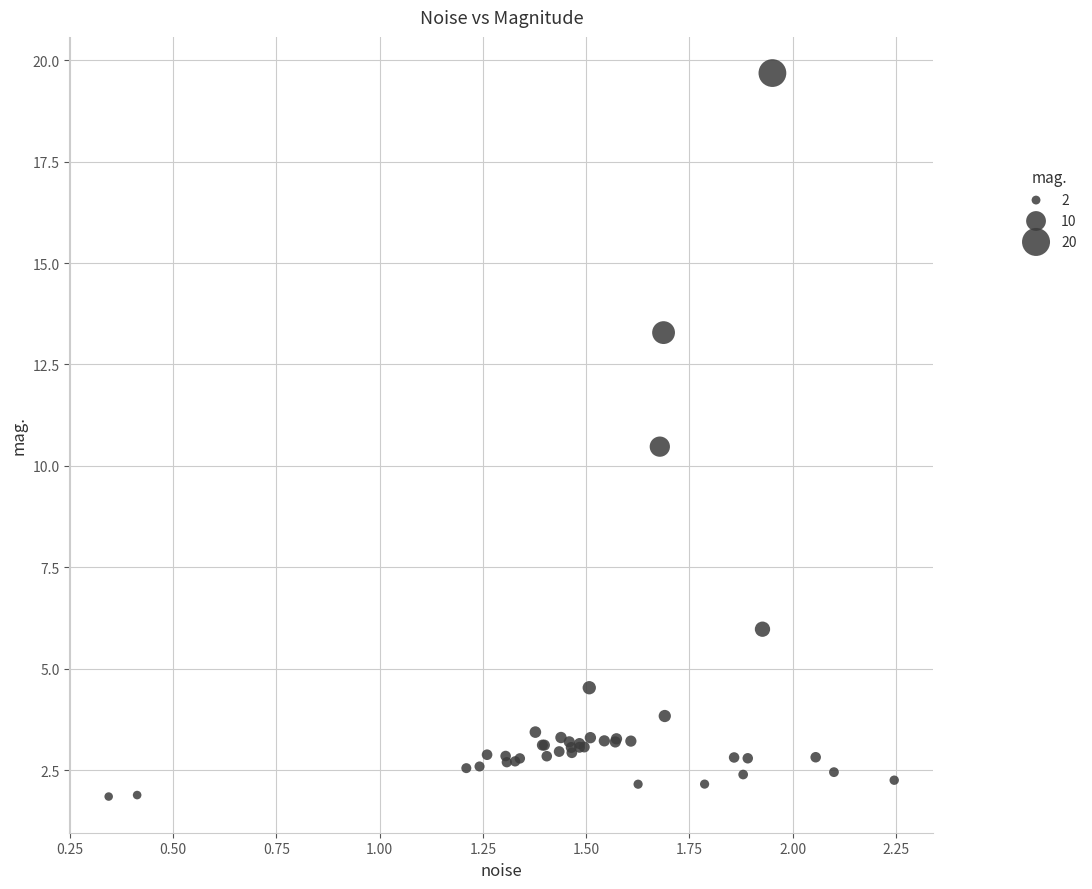

What Y value in the scatter plot is closest to 10?

10.5